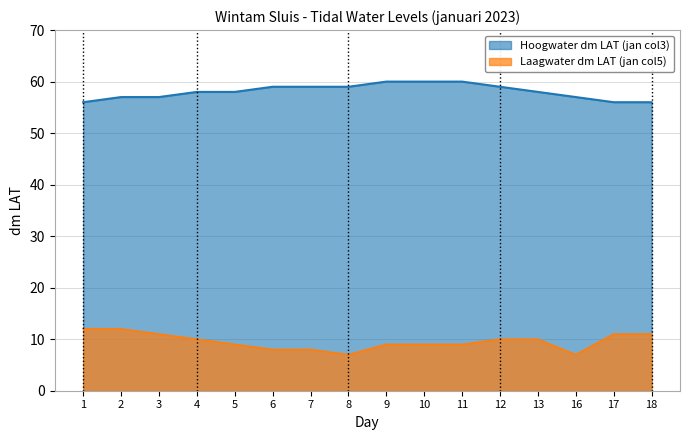

How many values in the Laagwater dm LAT (jan col5) series are below 10?

8